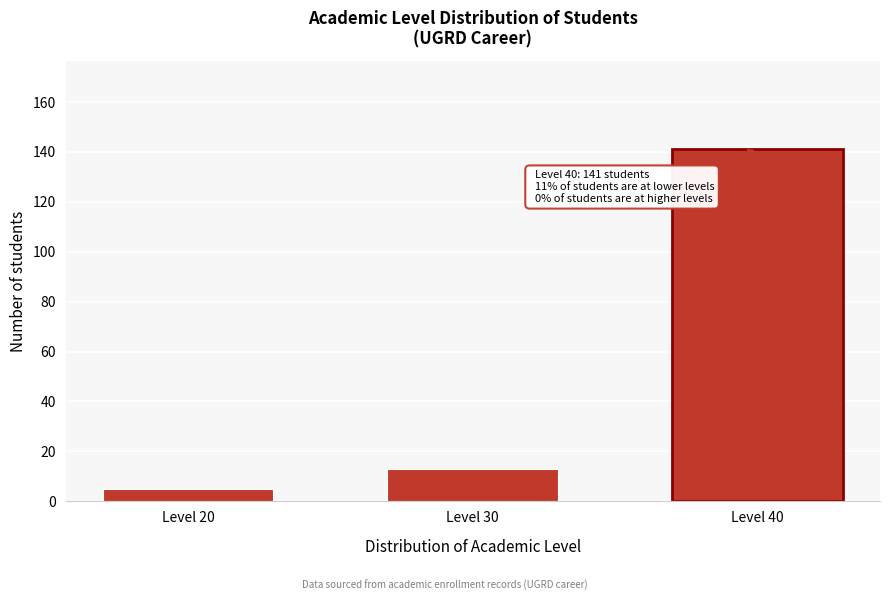

Reading left to right, list all the values displayed in this chart.

5	13	141